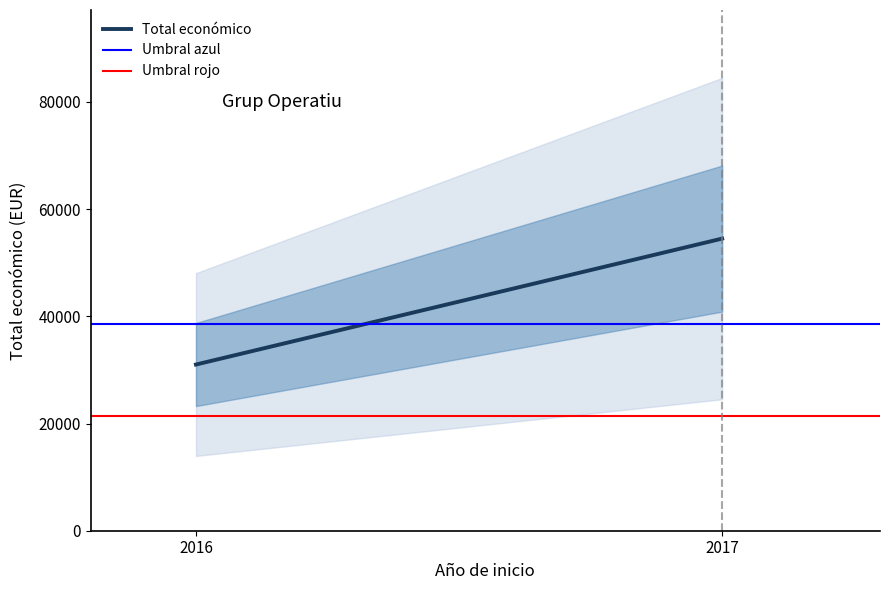

How many lines are shown in the chart?

3